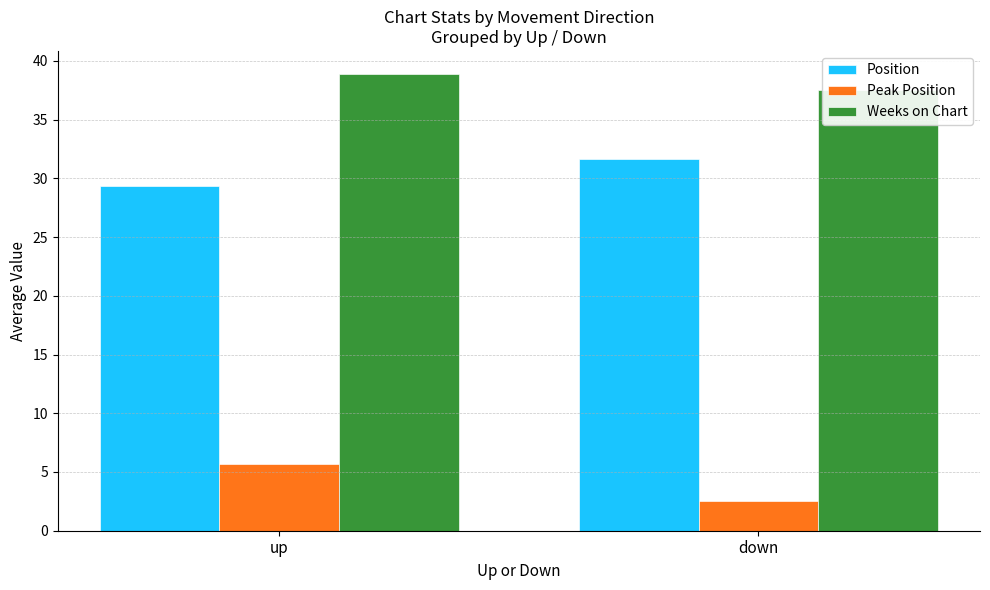

True or false: Weeks on Chart has a value of 22.4 at up.

False